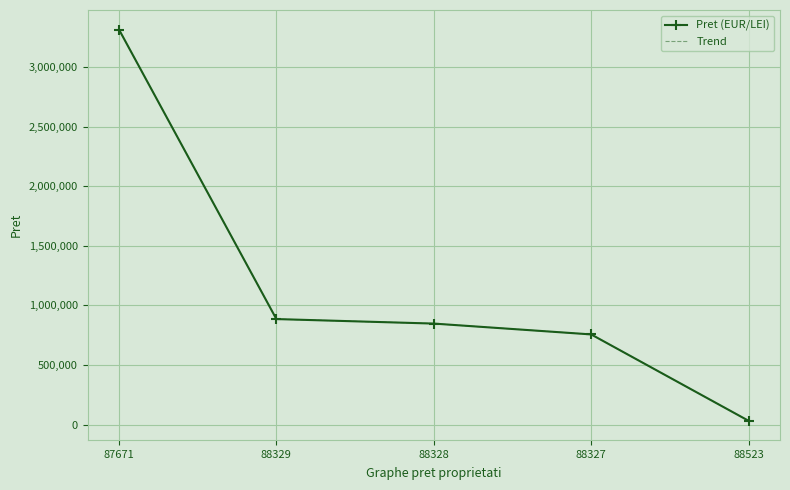

Reading right to left, extract all data points from this chart.

Pret (EUR/LEI): 31944	756728	847612	885502	3315230
Trend: 31944	756728	847612	885502	3315230